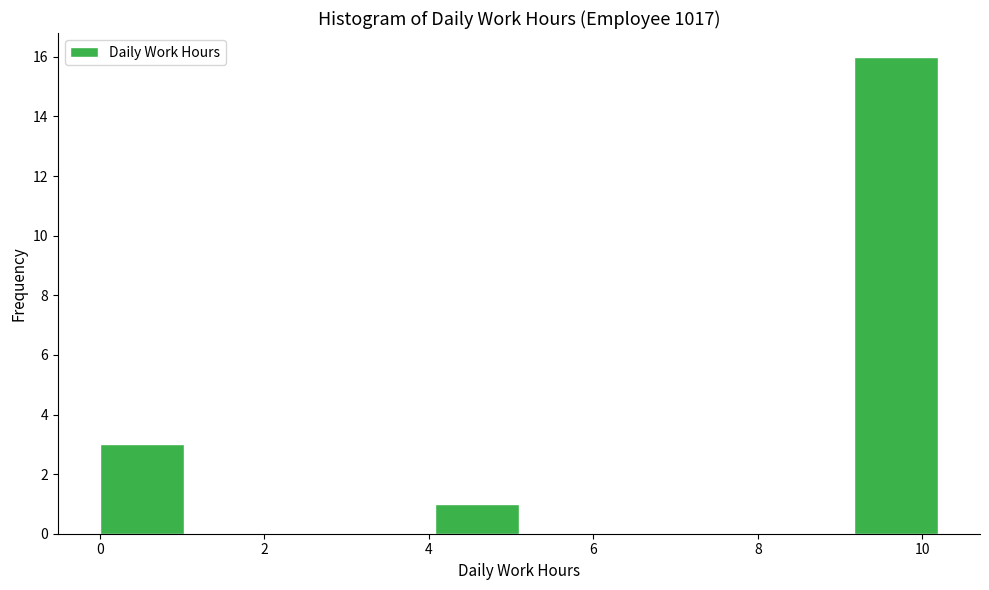

How tall is the bar that spans 9.2 to 10.2 on the x-axis? Neither the bar edges nor the heights are printed on the chart, so give them approximately, as read against the axes.

16